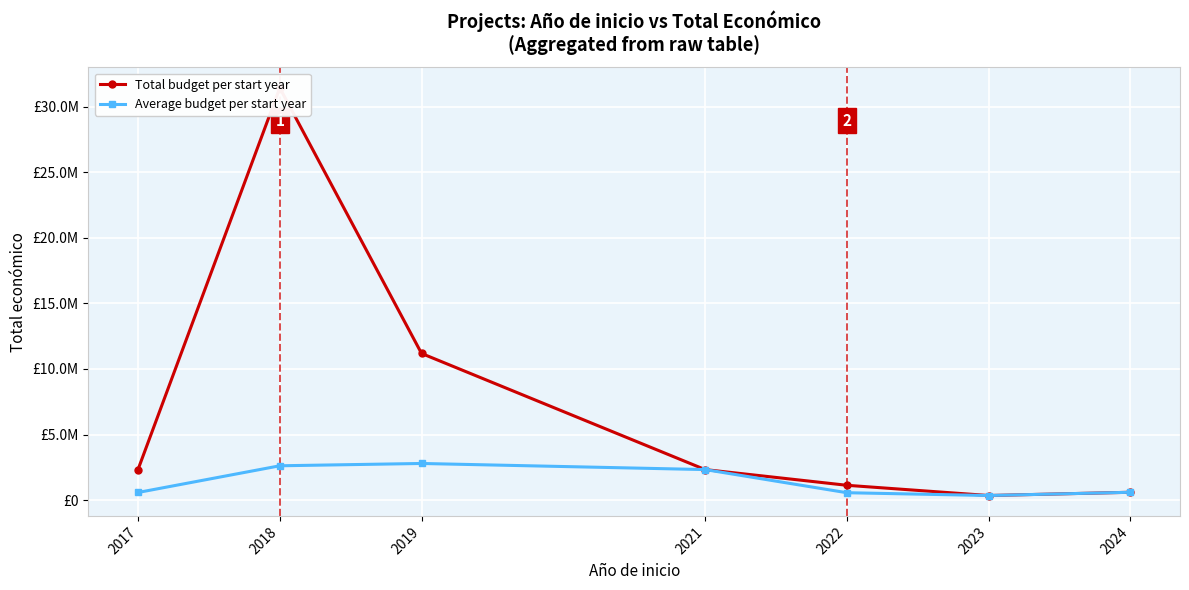

List the labels in order of Total budget per start year value, largest first.

2018, 2019, 2017, 2021, 2022, 2024, 2023